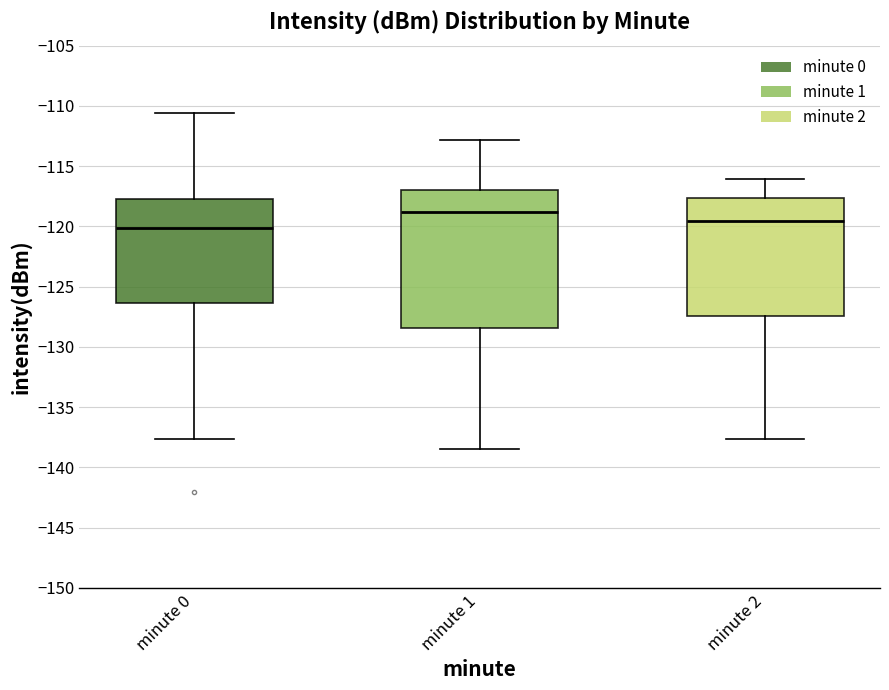

Which box's median line is the lowest?

minute 0